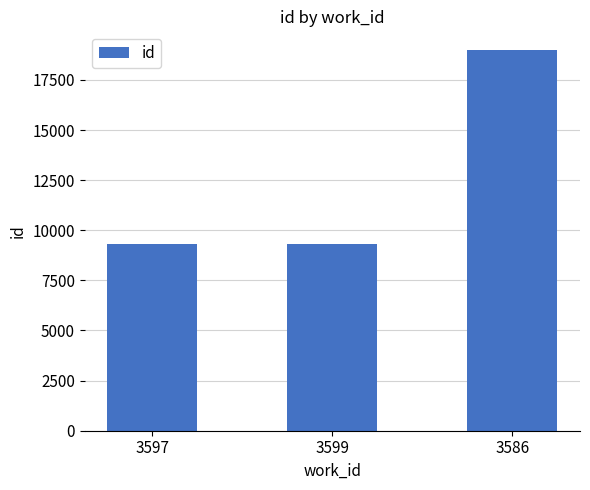

Which label corresponds to the largest value in the chart?

3586